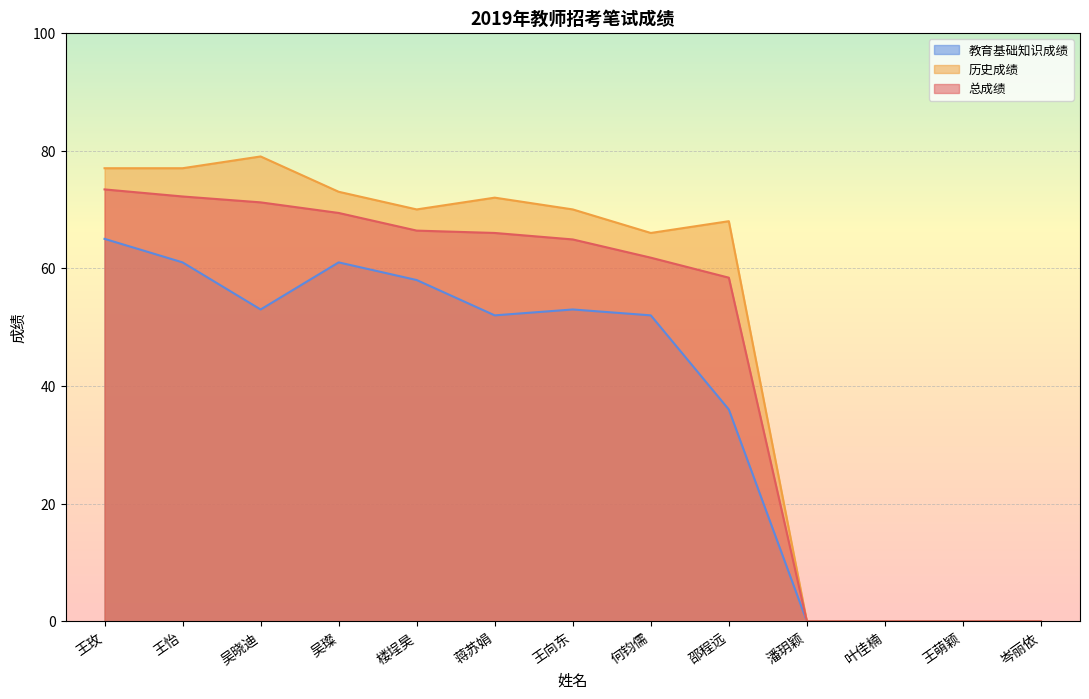

True or false: 教育基础知识成绩 and 总成绩 cross at least once.

False